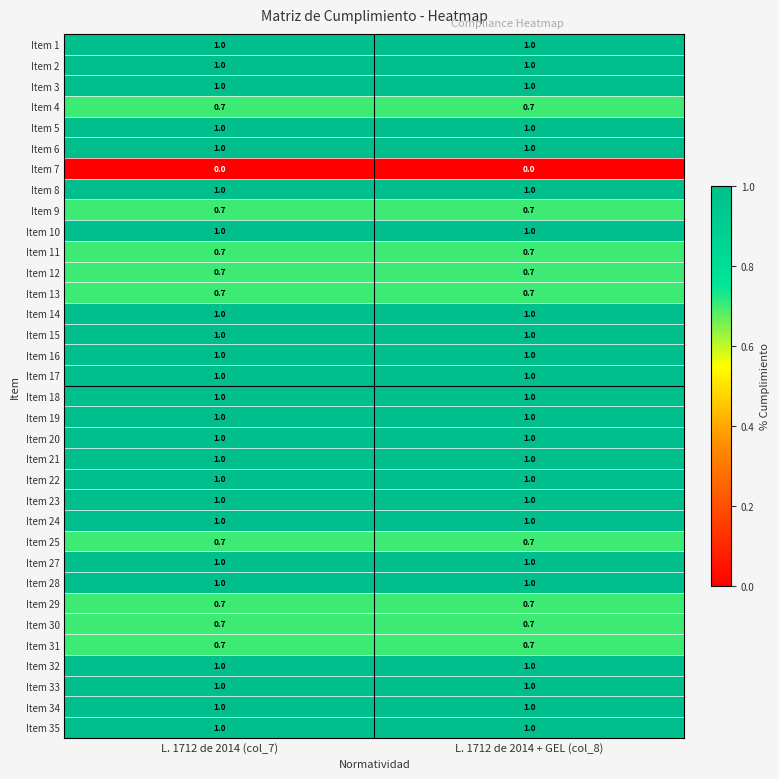

What is the total value across all series at L. 1712 de 2014 + GEL (col_8)?

30.3